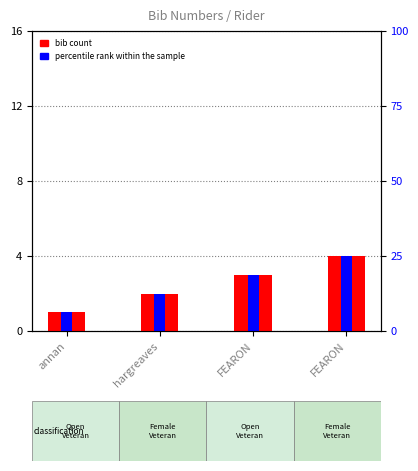

Count the number of data series in this chart.

2